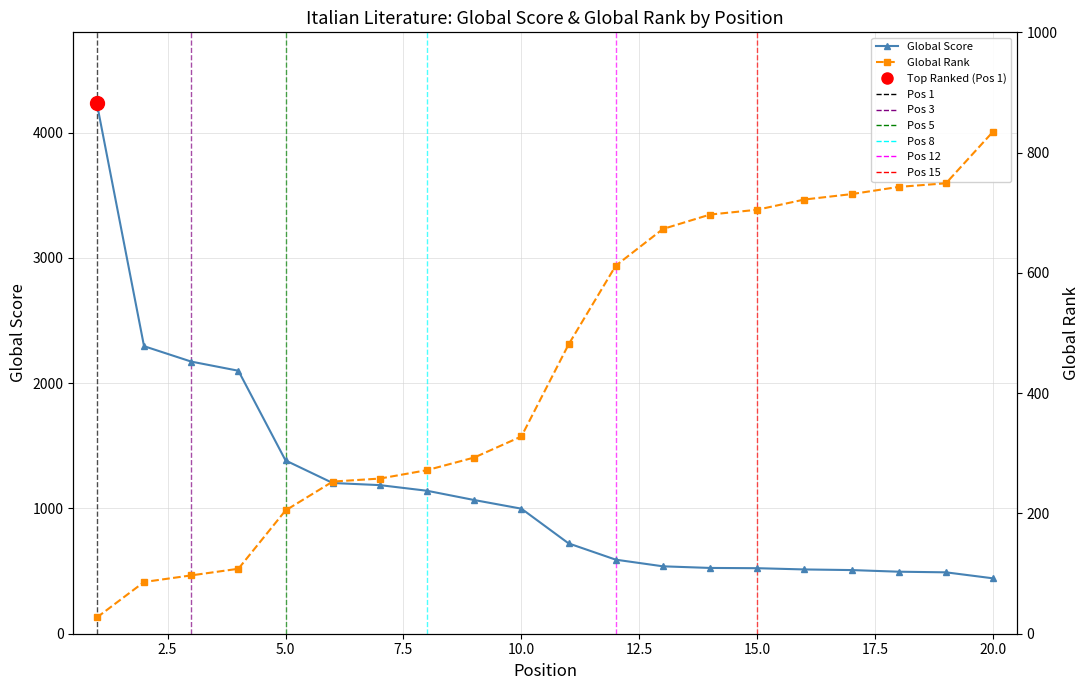

Is it true that Global Score equals 982 at 11?

False